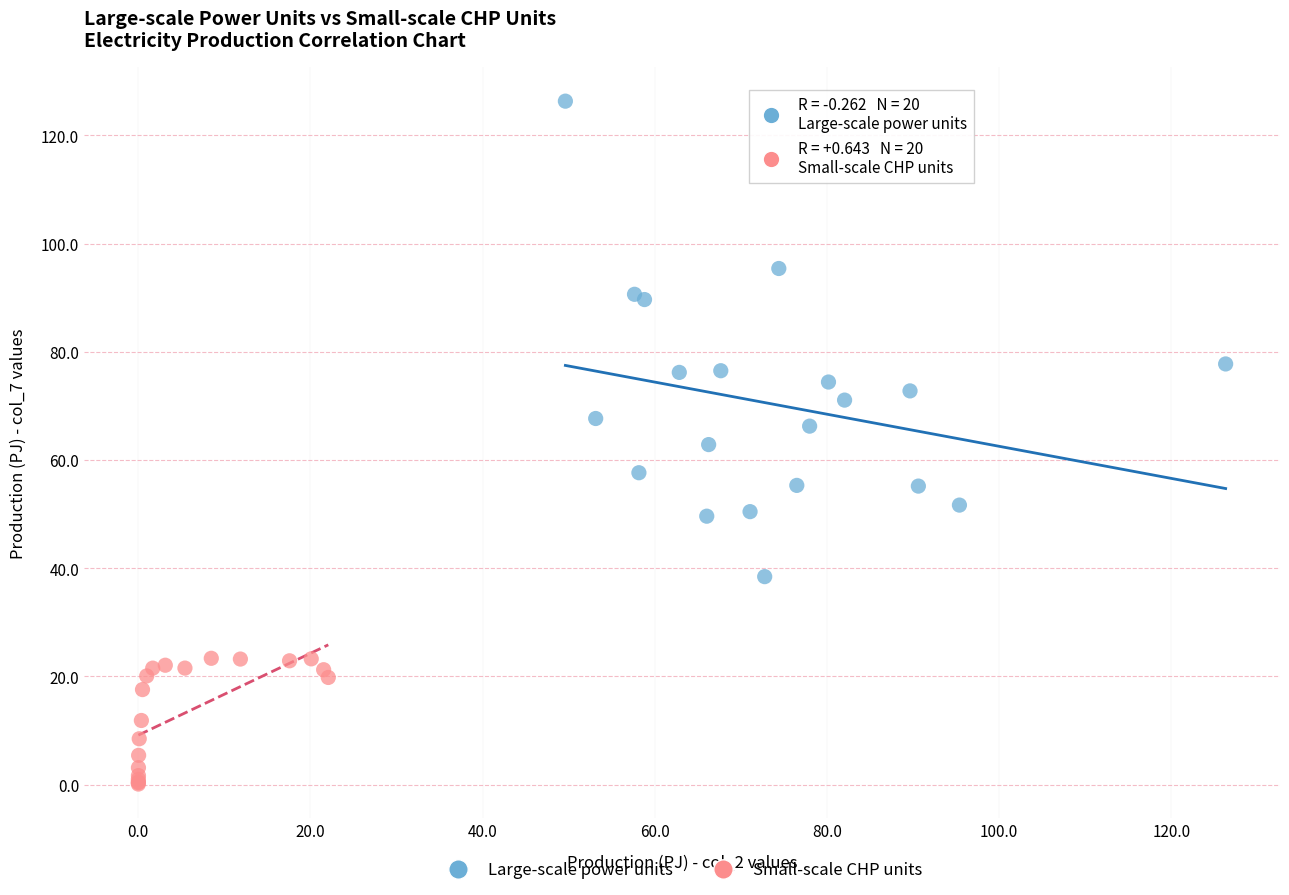

What are all the series names shown in the legend?

Large-scale power units, Small-scale CHP units